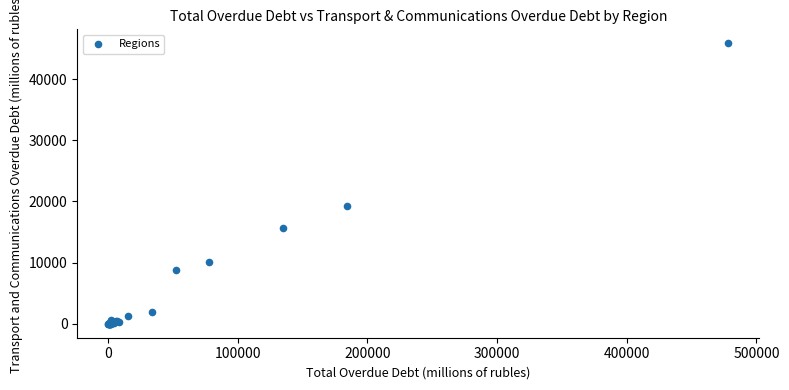

What Y value in the scatter plot is closest to 22934?

19239.0